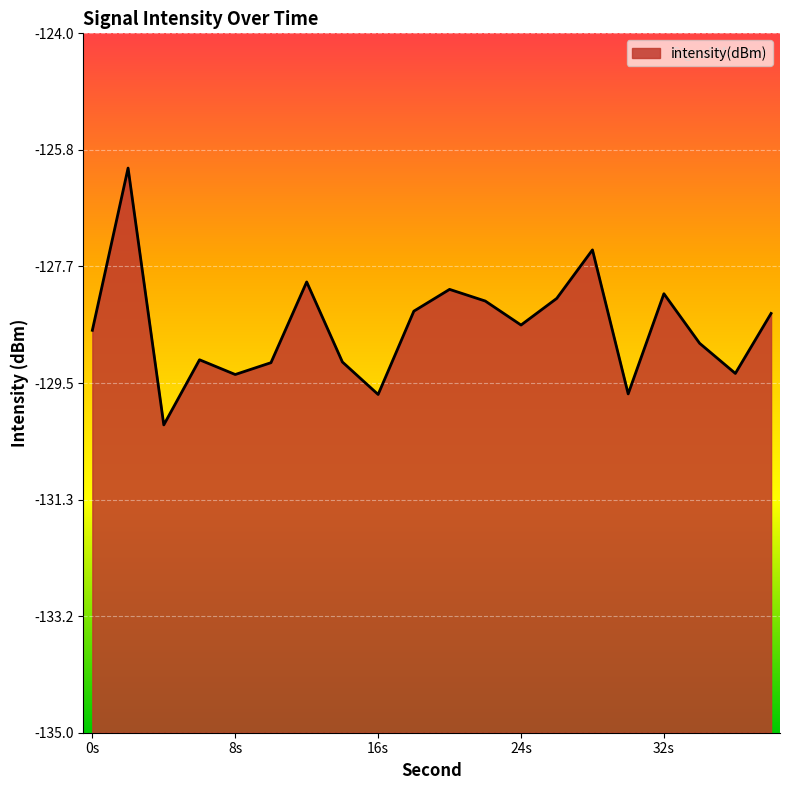

What is the change in value from 4 to 10?

+1.0